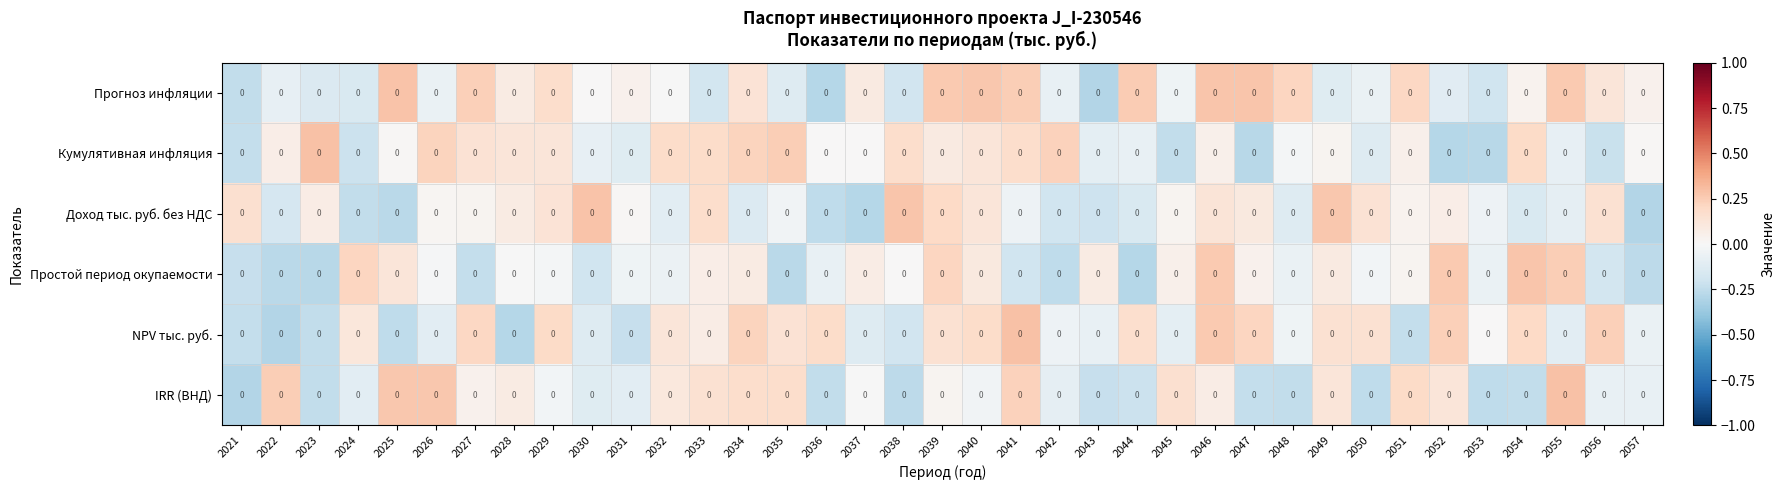

What is the minimum value for Прогноз инфляции?

-0.3